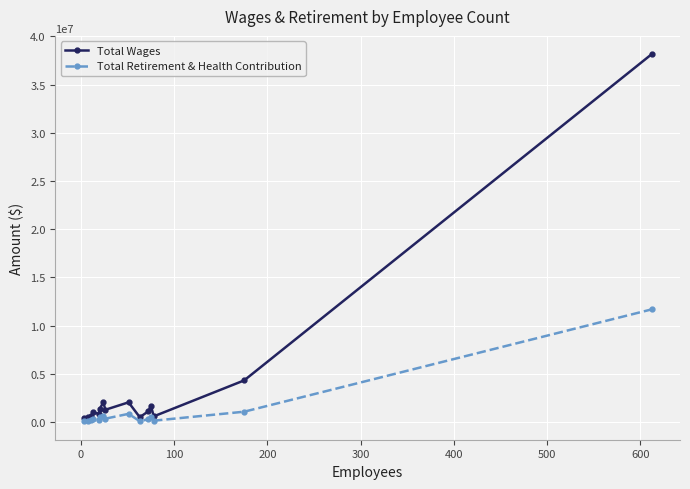

Which series has the widest spread of values?

Total Wages